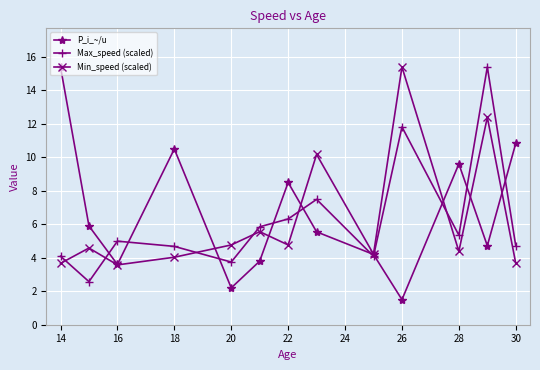

What is the value of the P_i_~/u point at the 1st from the left?

15.4